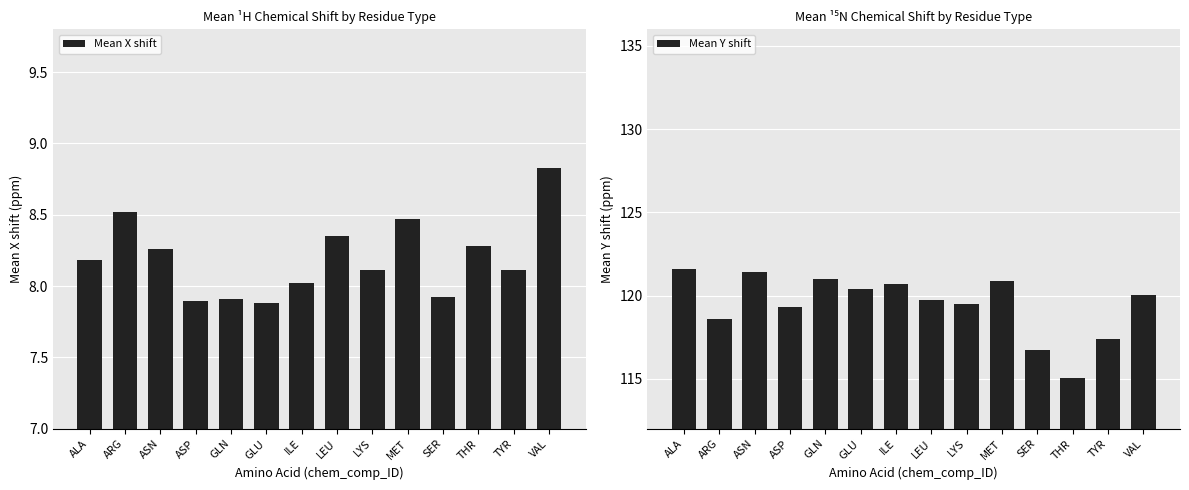

What is the label of the 13th bar from the left?

TYR